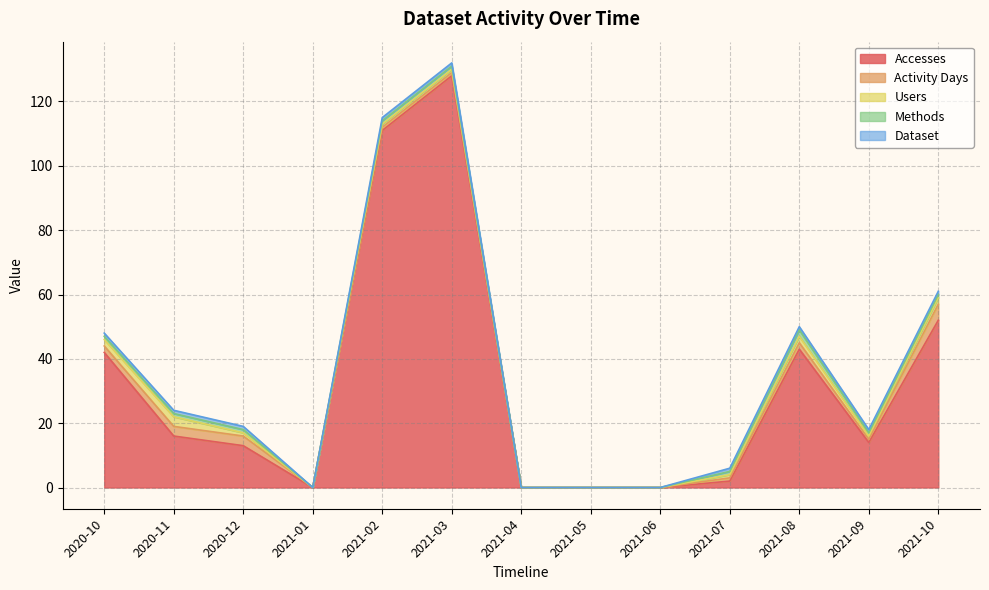

How many data points does each series have?

13